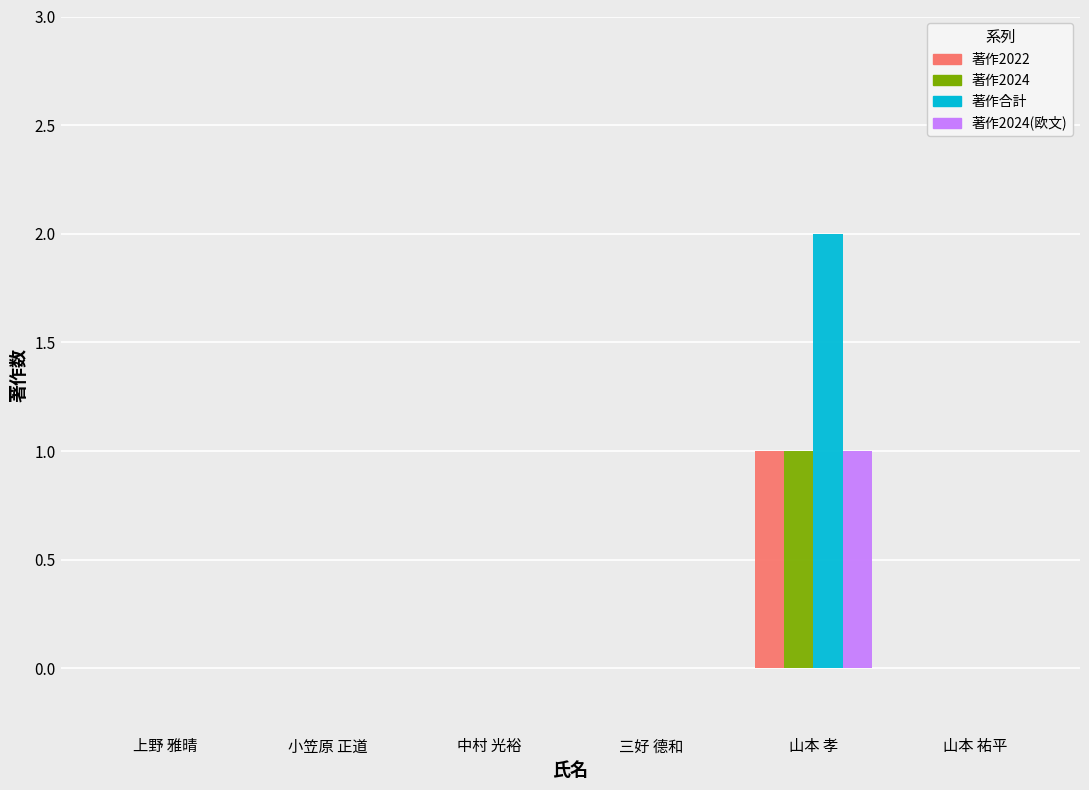

True or false: 著作合計 has a value of 0 at 上野 雅晴.

True